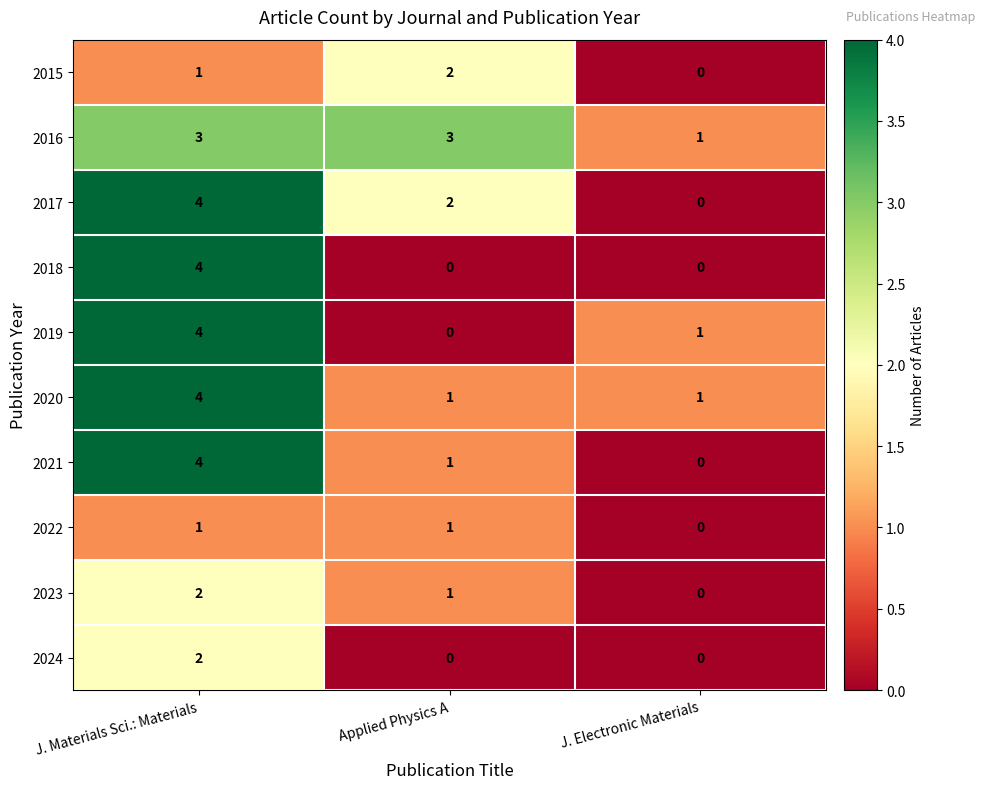

Is it true that 2024 equals 0 at Applied Physics A?

True